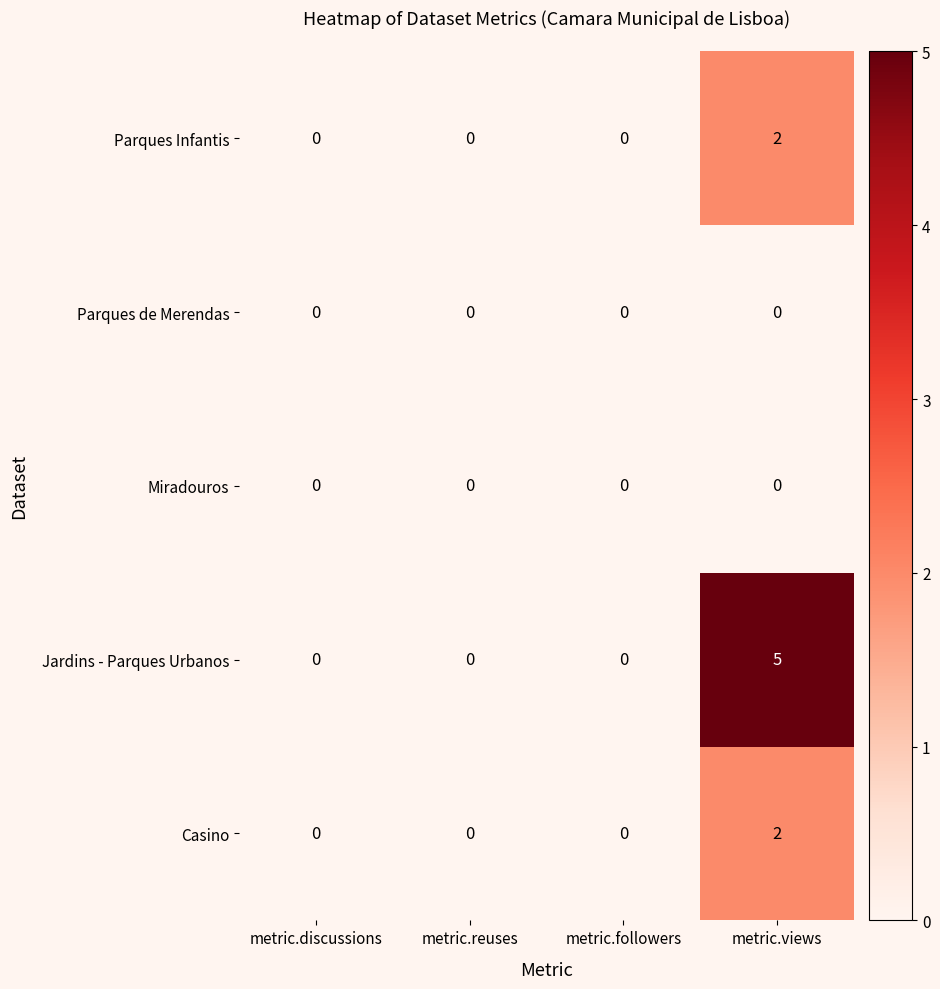

The Casino series shows 2 at metric.views. True or false?

True